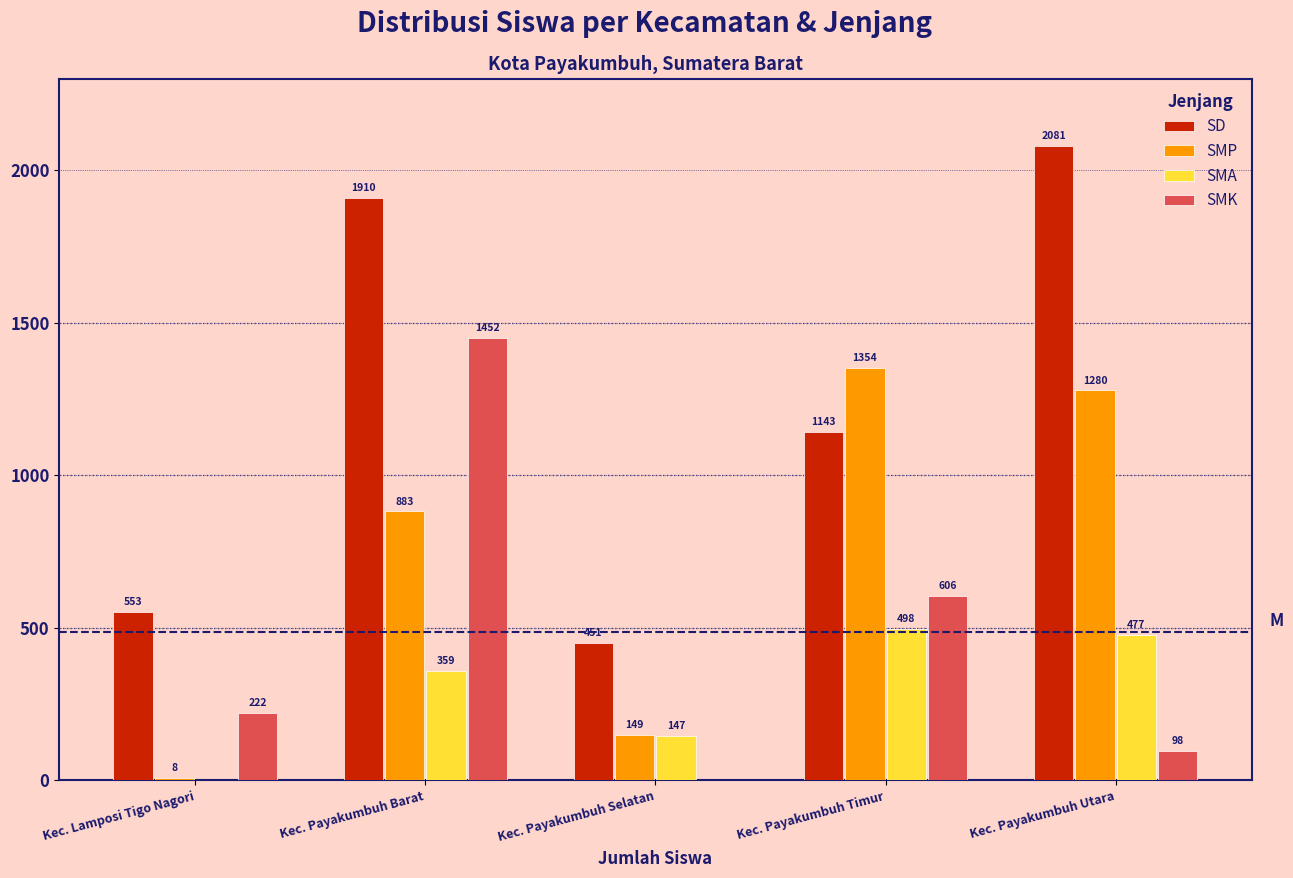

Reading left to right, transcribe all the data shown in this chart.

SD: Kec. Lamposi Tigo Nagori=553	Kec. Payakumbuh Barat=1910	Kec. Payakumbuh Selatan=451	Kec. Payakumbuh Timur=1143	Kec. Payakumbuh Utara=2081
SMP: Kec. Lamposi Tigo Nagori=8	Kec. Payakumbuh Barat=883	Kec. Payakumbuh Selatan=149	Kec. Payakumbuh Timur=1354	Kec. Payakumbuh Utara=1280
SMA: Kec. Lamposi Tigo Nagori=0	Kec. Payakumbuh Barat=359	Kec. Payakumbuh Selatan=147	Kec. Payakumbuh Timur=498	Kec. Payakumbuh Utara=477
SMK: Kec. Lamposi Tigo Nagori=222	Kec. Payakumbuh Barat=1452	Kec. Payakumbuh Selatan=0	Kec. Payakumbuh Timur=606	Kec. Payakumbuh Utara=98